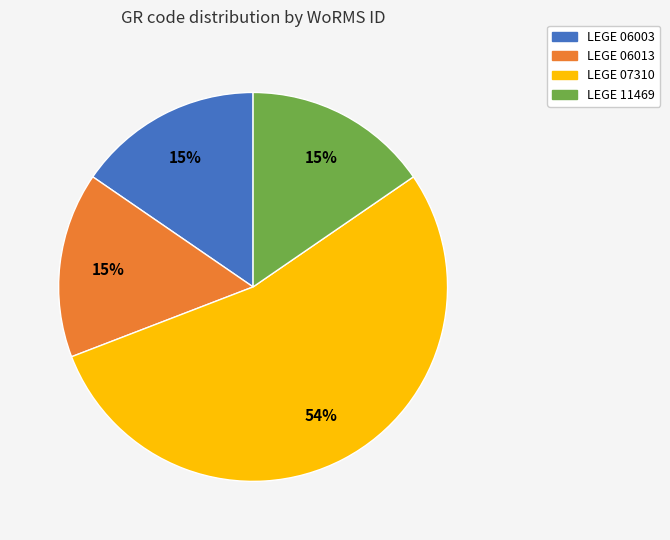

The LEGE 06003 slice represents 15% of the pie. True or false?

True